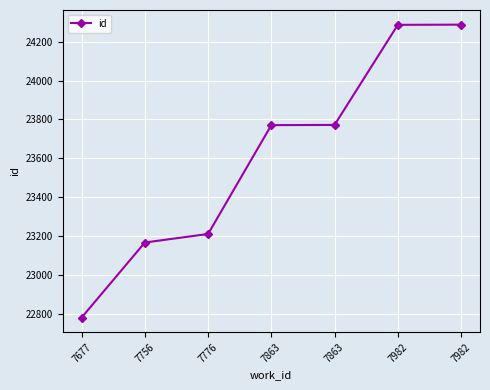

The chart shows a value of 22781 at 7677. True or false?

True